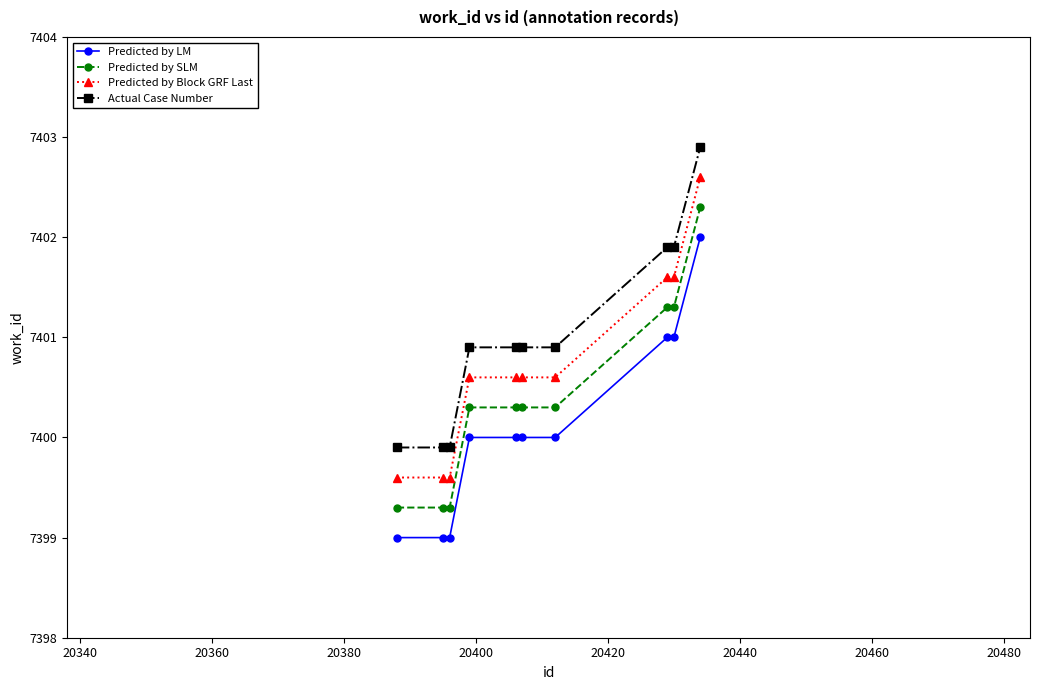

How many values in the Predicted by SLM series exceed 7400?

7